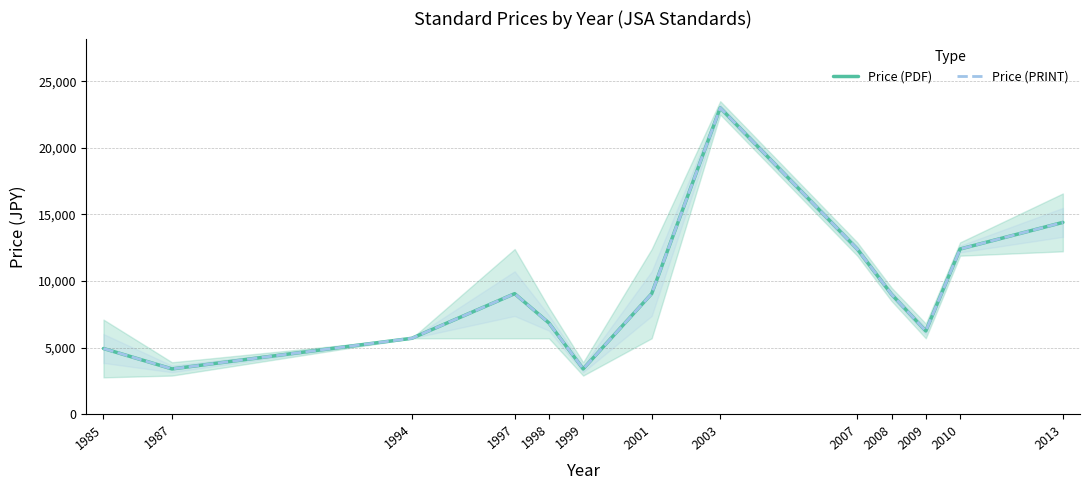

How many data points in Price (PRINT) are above 9000?

6